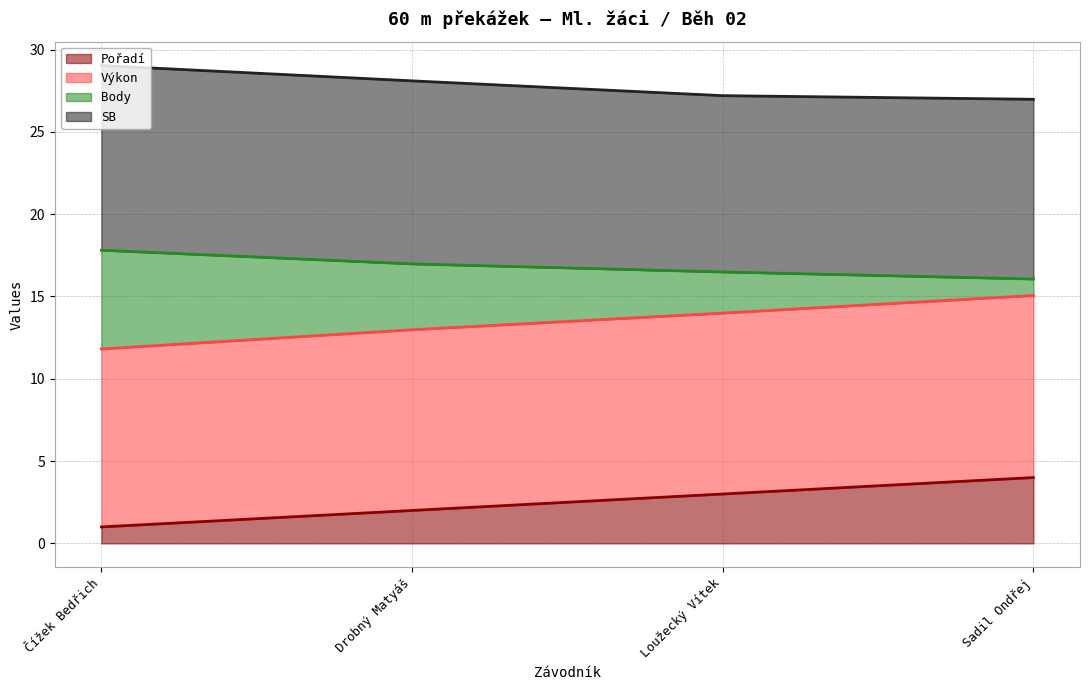

What are all the series names shown in the legend?

Pořadí, Výkon, Body, SB